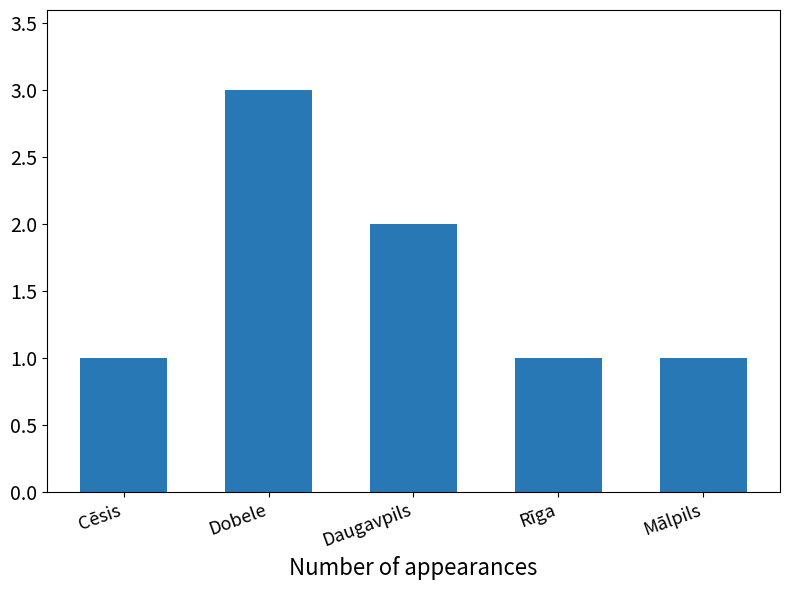

Which has a higher value, Dobele or Cēsis?

Dobele